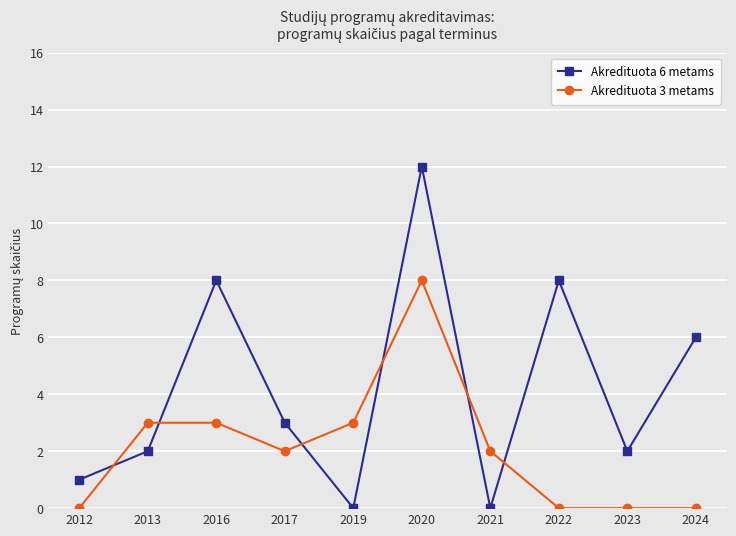

Between which two adjacent categories do Akredituota 3 metams and Akredituota 6 metams first intersect?

2012 and 2013